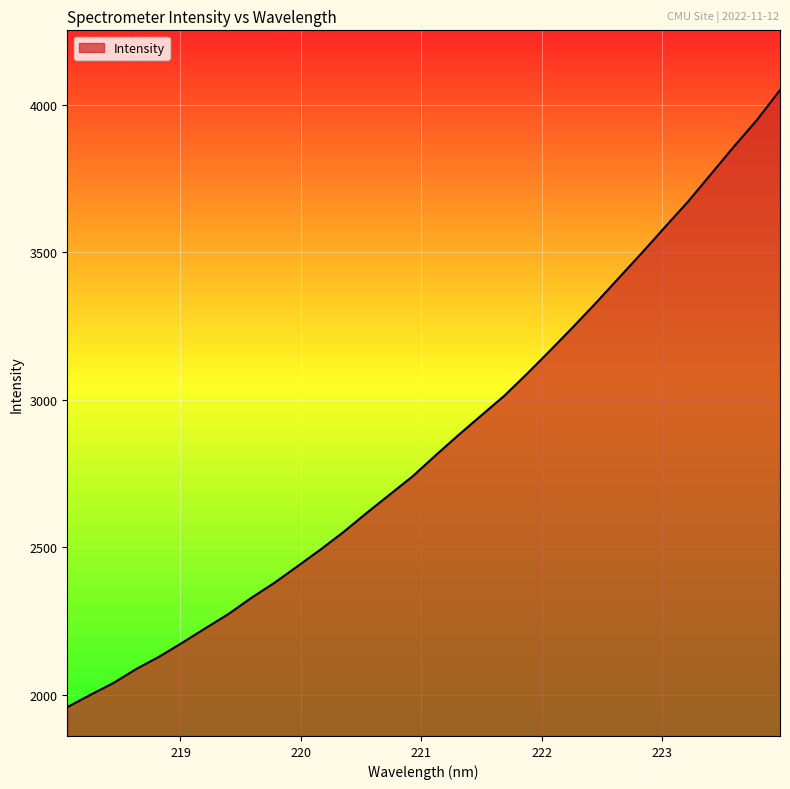

What is the difference between the maximum and minimum values?

2092.5